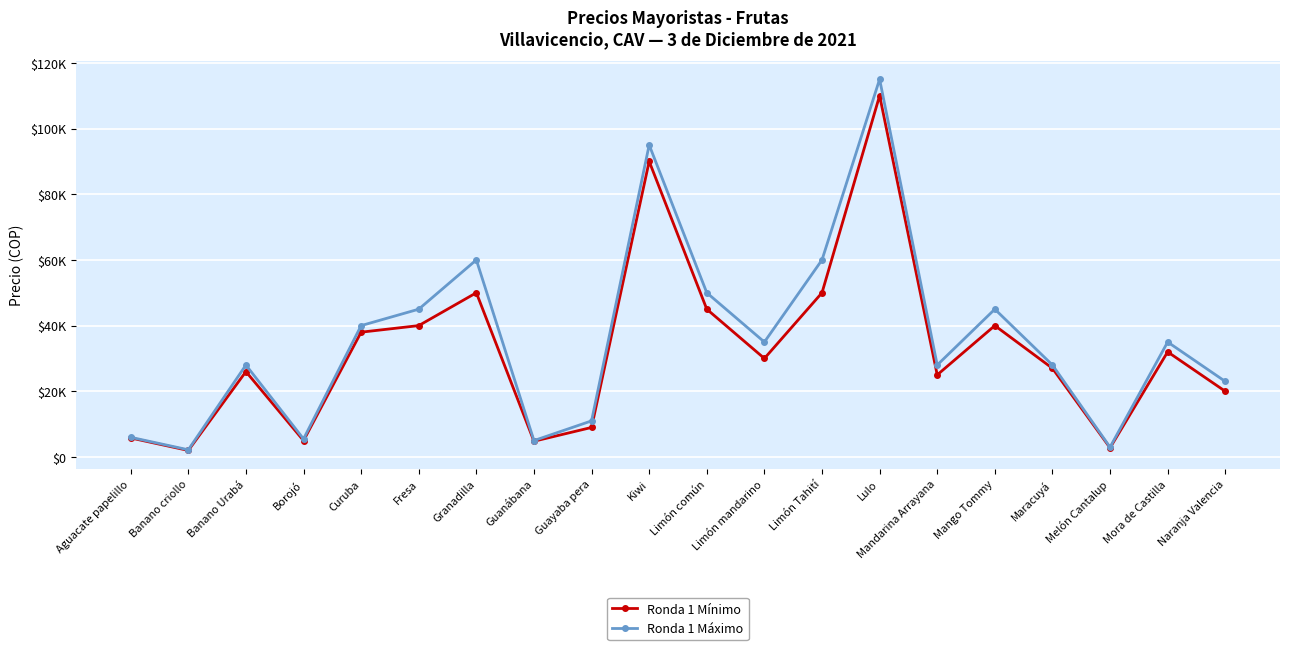

Rank the series by their maximum value, from lowest to highest.

Ronda 1 Mínimo, Ronda 1 Máximo